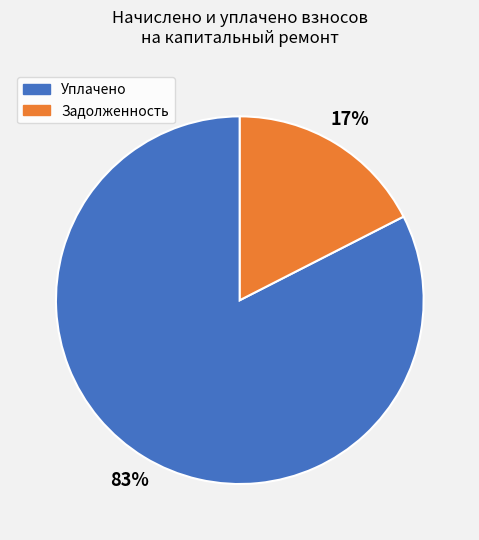

To the nearest percent, what portion does Уплачено represent?

83%